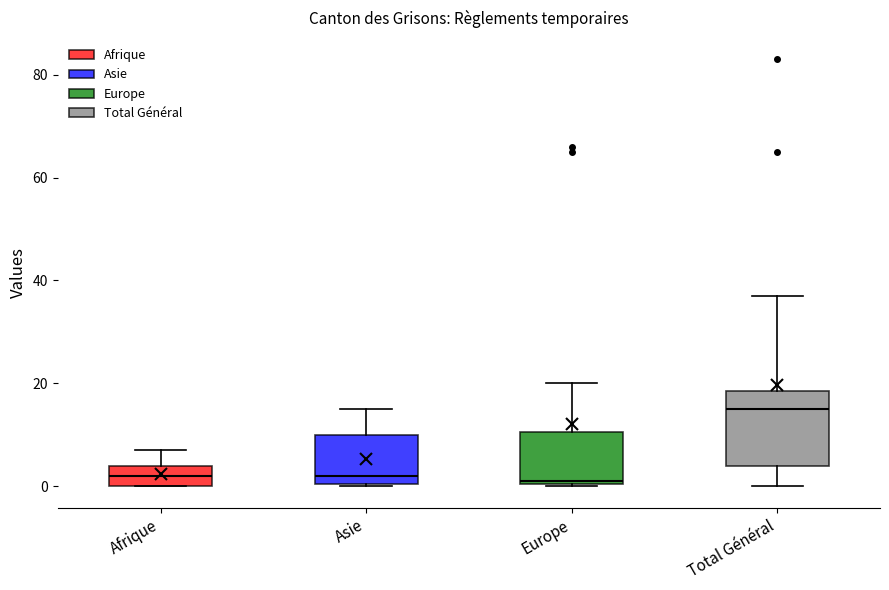

Reading left to right, read every box against the y-axis: the position of its median line, the range the box covers, and the ends of its whiskers. The values are not printed on the chart, so give them approximately, as read against the axis.

Afrique: median 2, box 0 to 4, whiskers 0 to 8
Asie: median 2, box 0 to 10, whiskers 0 to 16
Europe: median 2, box 0 to 10, whiskers 0 to 20
Total Général: median 16, box 4 to 18, whiskers 0 to 38